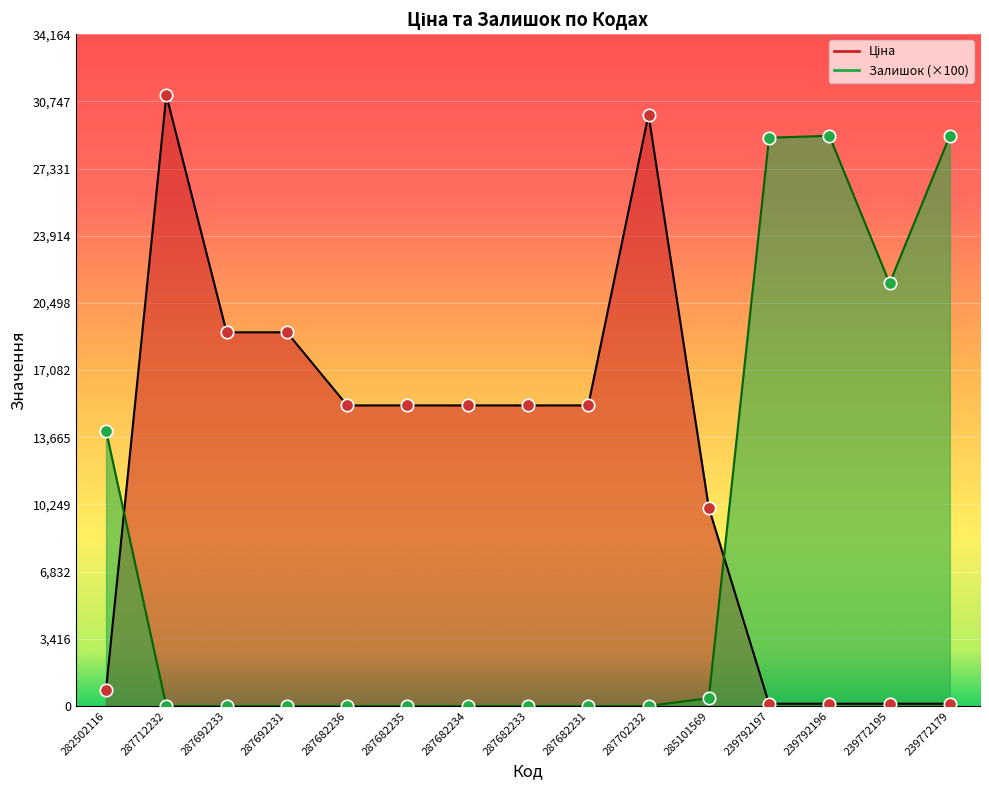

Which series has the largest total across all categories?

Ціна